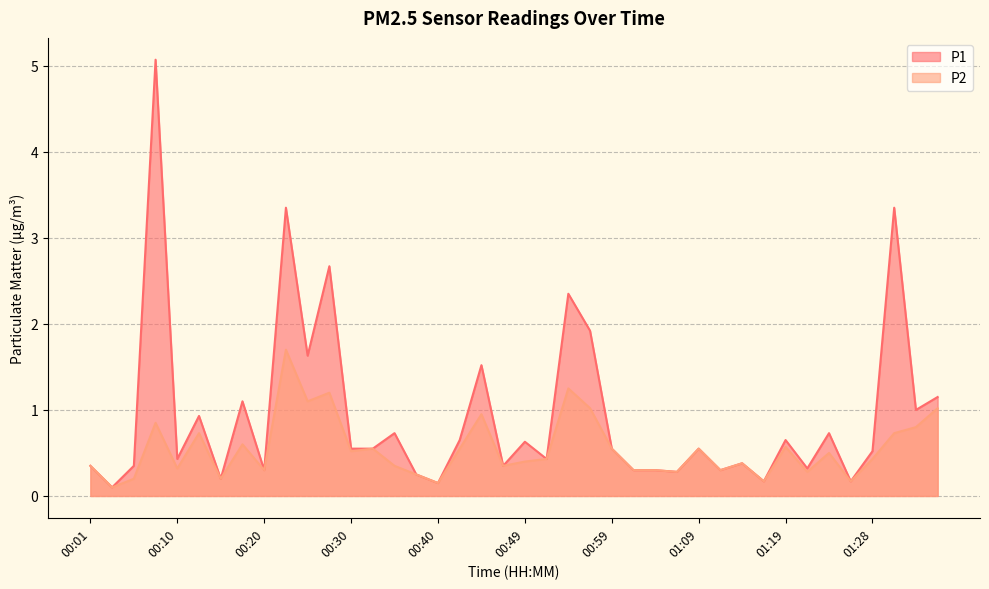

True or false: P2 has more than 1 points higher than both neighbors.

True